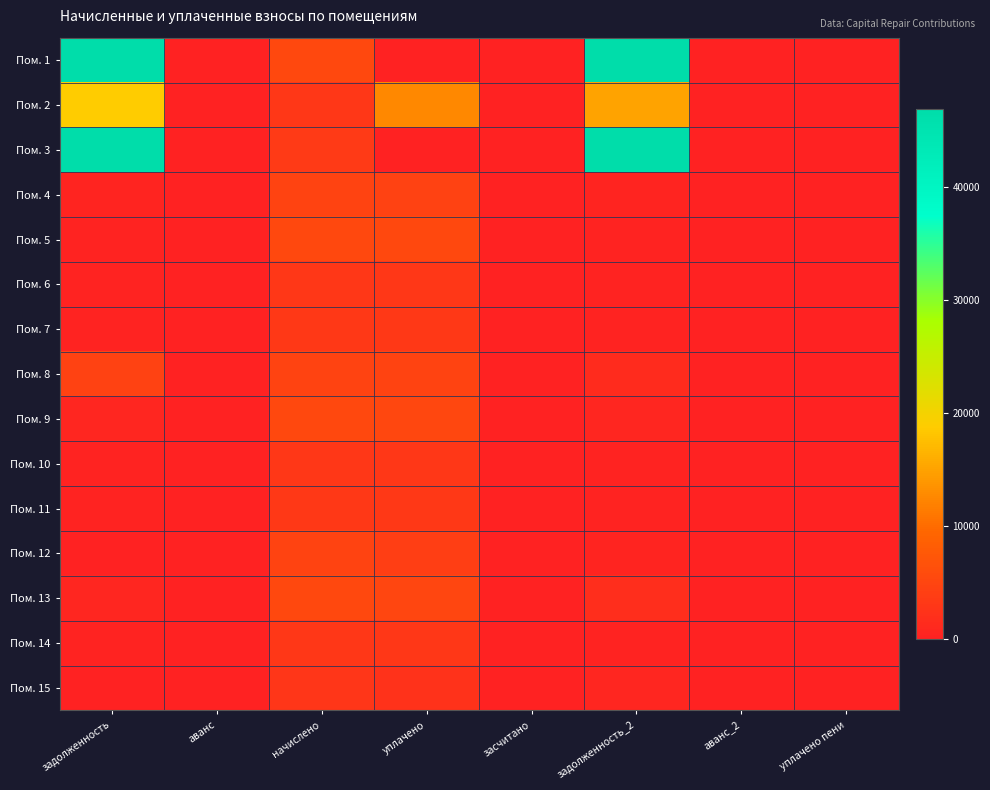

Which label corresponds to the largest value in the chart?

задолженность_2